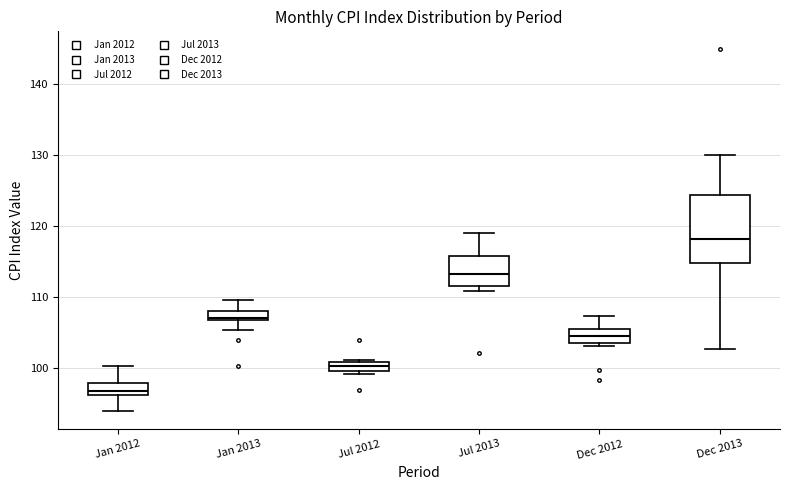

Where does the upper whisker of the box for Dec 2012 end on the y-axis? The values are not printed on the chart, so give them approximately, as read against the axis.

107